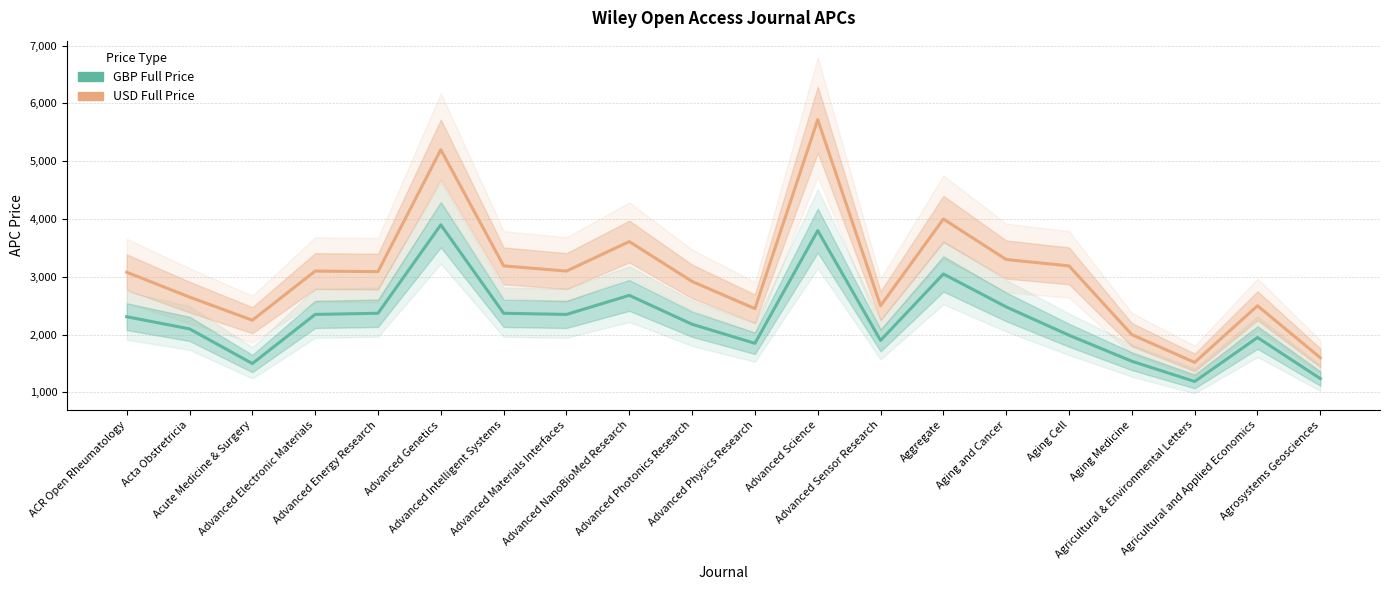

Reading left to right, extract all data points from this chart.

GBP Full Price: ACR Open Rheumatology=2310	Acta Obstretricia=2100	Acute Medicine & Surgery=1500	Advanced Electronic Materials=2350	Advanced Energy Research=2370	Advanced Genetics=3900	Advanced Intelligent Systems=2370	Advanced Materials Interfaces=2350	Advanced NanoBioMed Research=2680	Advanced Photonics Research=2180	Advanced Physics Research=1850	Advanced Science=3800	Advanced Sensor Research=1900	Aggregate=3050	Aging and Cancer=2480	Aging Cell=1990	Aging Medicine=1540	Agricultural & Environmental Letters=1190	Agricultural and Applied Economics=1950	Agrosystems Geosciences=1240
USD Full Price: ACR Open Rheumatology=3080	Acta Obstretricia=2650	Acute Medicine & Surgery=2250	Advanced Electronic Materials=3100	Advanced Energy Research=3090	Advanced Genetics=5200	Advanced Intelligent Systems=3190	Advanced Materials Interfaces=3100	Advanced NanoBioMed Research=3610	Advanced Photonics Research=2920	Advanced Physics Research=2450	Advanced Science=5720	Advanced Sensor Research=2500	Aggregate=4000	Aging and Cancer=3300	Aging Cell=3190	Aging Medicine=2000	Agricultural & Environmental Letters=1520	Agricultural and Applied Economics=2500	Agrosystems Geosciences=1600